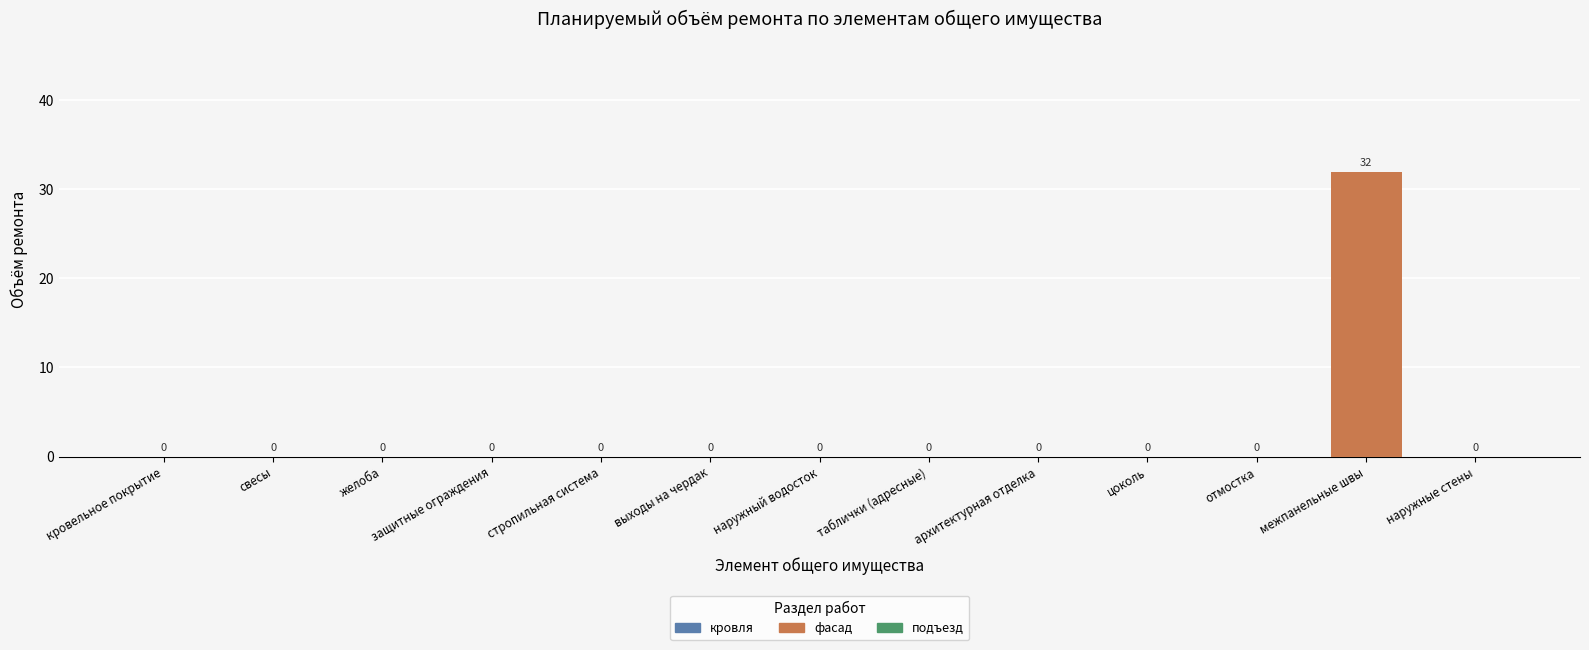

What is the greatest value displayed?

32